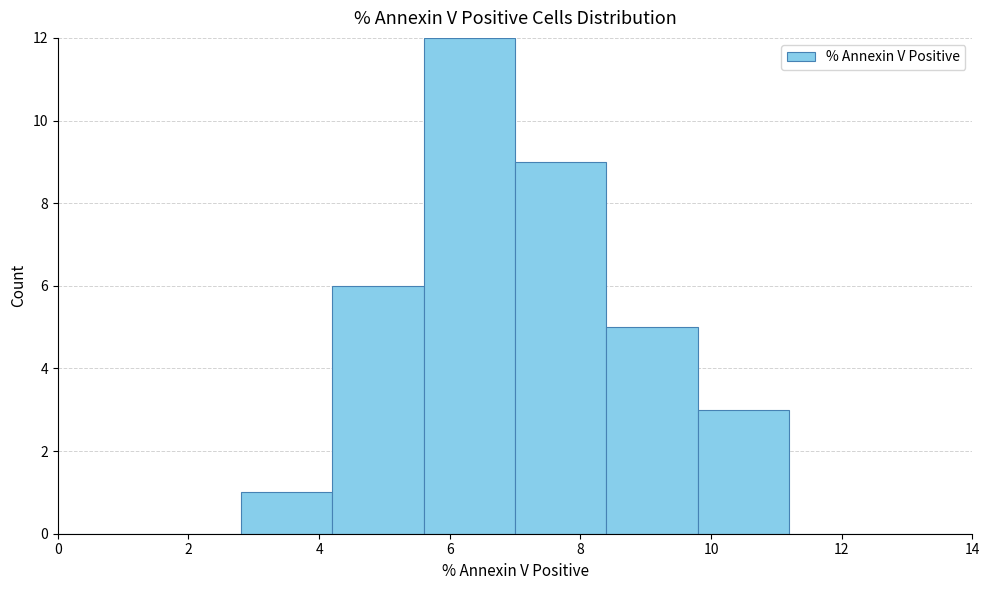

Over which range of the x-axis is the bar tallest?

5.6 to 7.0